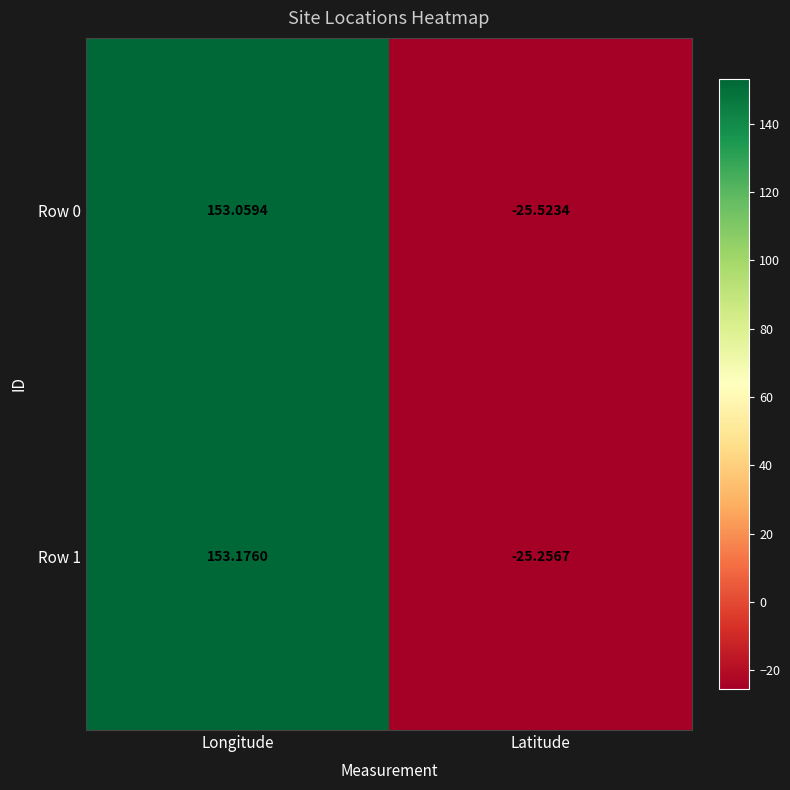

Where is Row 0 nearest to the value 63?

Latitude